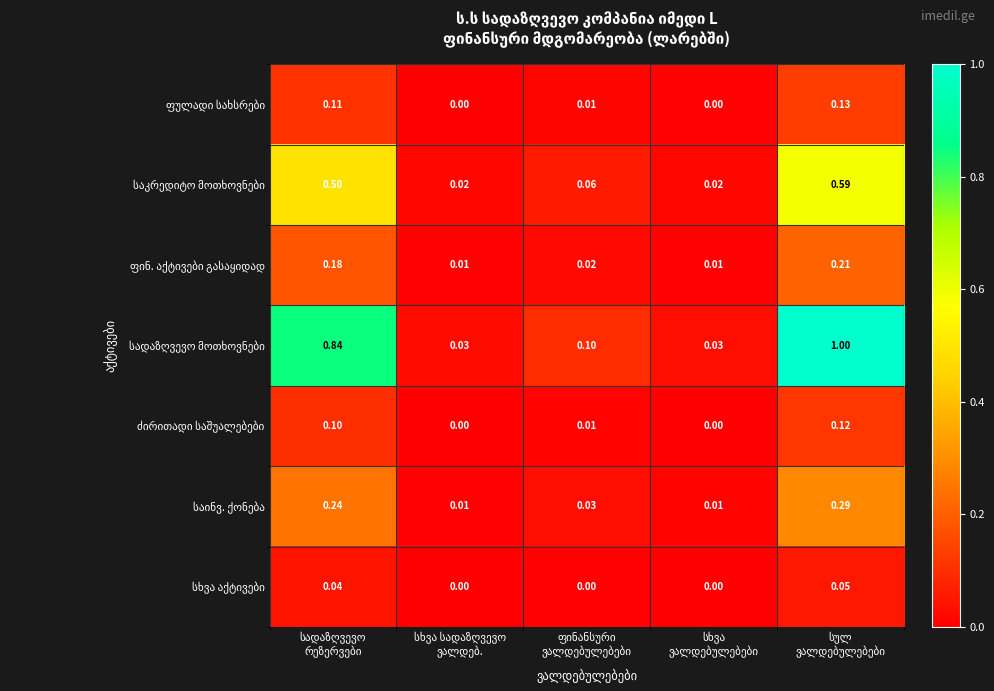

How many distinct data groups are displayed?

7